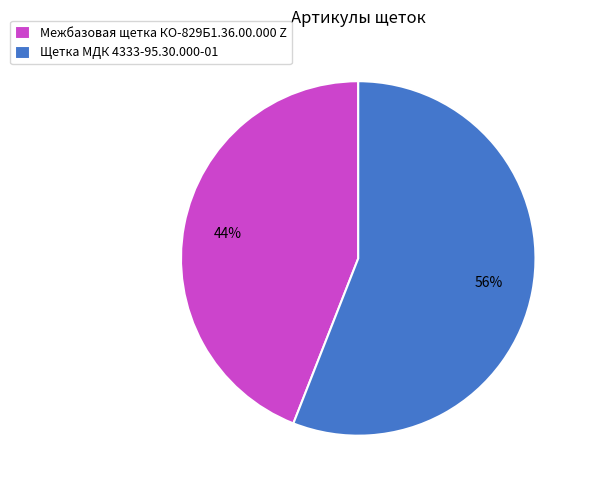

Rank the categories by value from lowest to highest.

Межбазовая щетка КО-829Б1.36.00.000 Z, Щетка МДК 4333-95.30.000-01